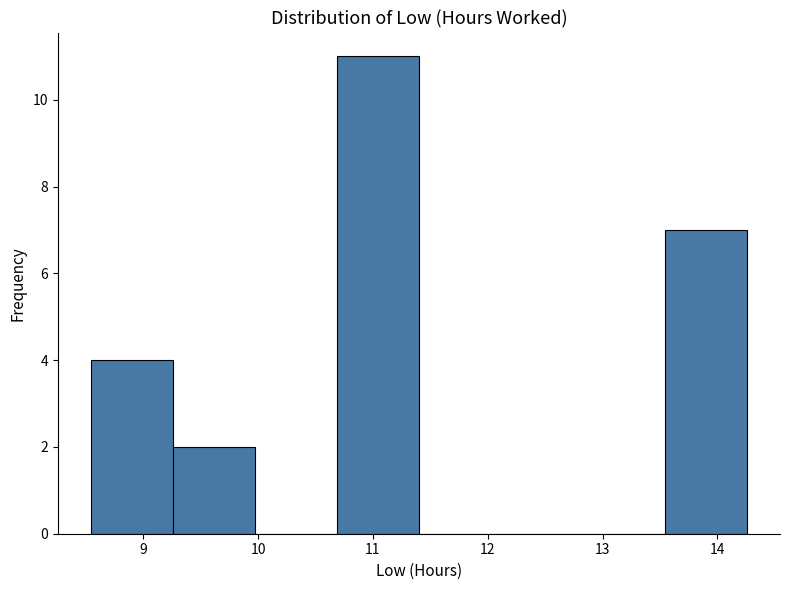

What is the height of the bar covering 10.7 to 11.4 on the x-axis? Neither the bar edges nor the heights are printed on the chart, so give them approximately, as read against the axes.

11